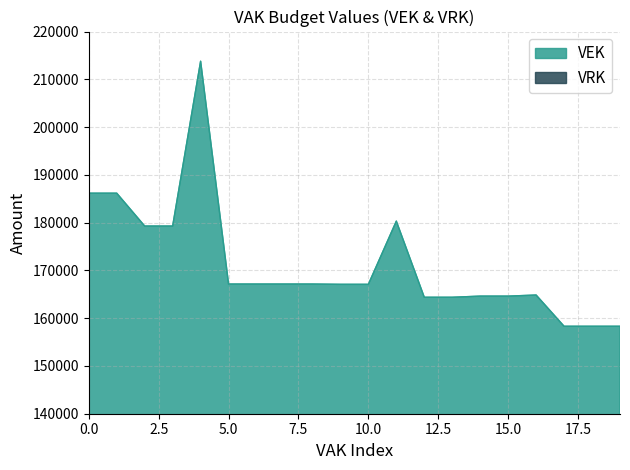

True or false: there are more than 1 points higher than both neighbors.

True